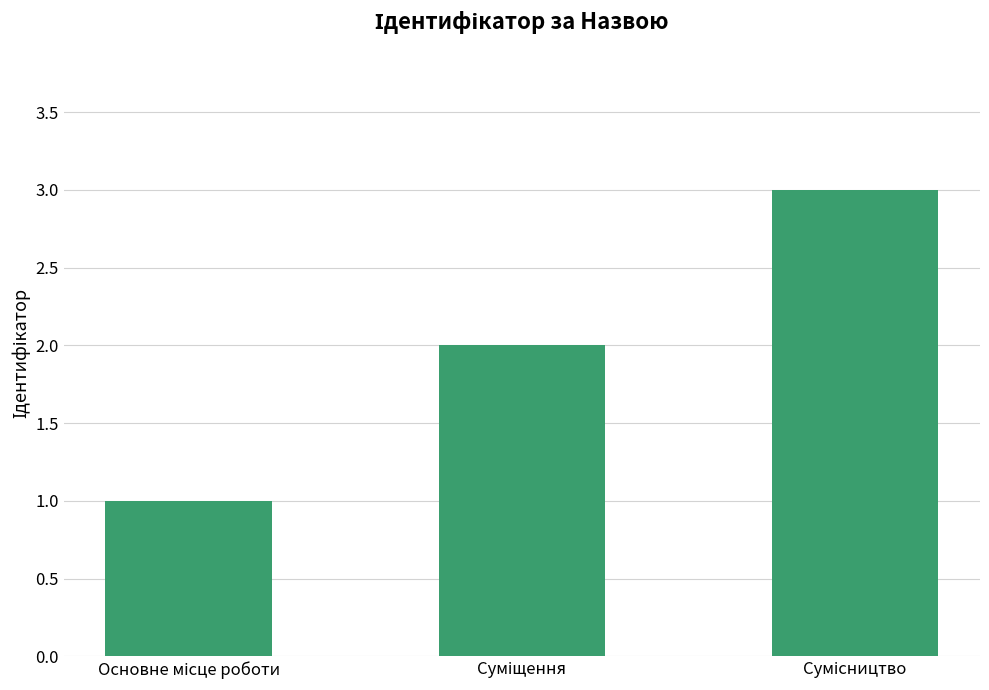

Reading left to right, what are all the values shown in this chart?

1	2	3